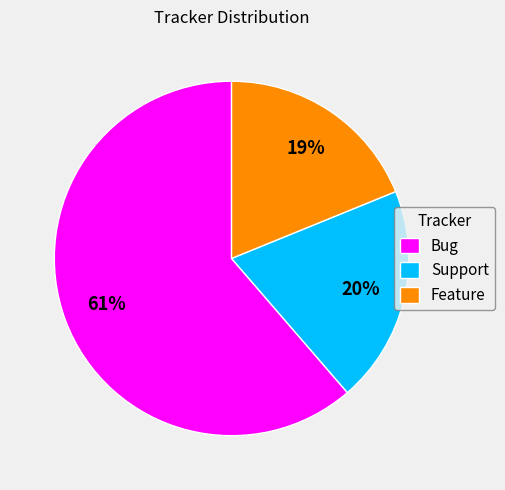

Combined, do Feature and Support account for over 50%?

No